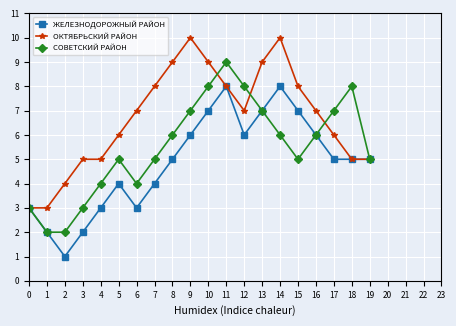

Between 0 and 12, which series saw the biggest shift?

СОВЕТСКИЙ РАЙОН